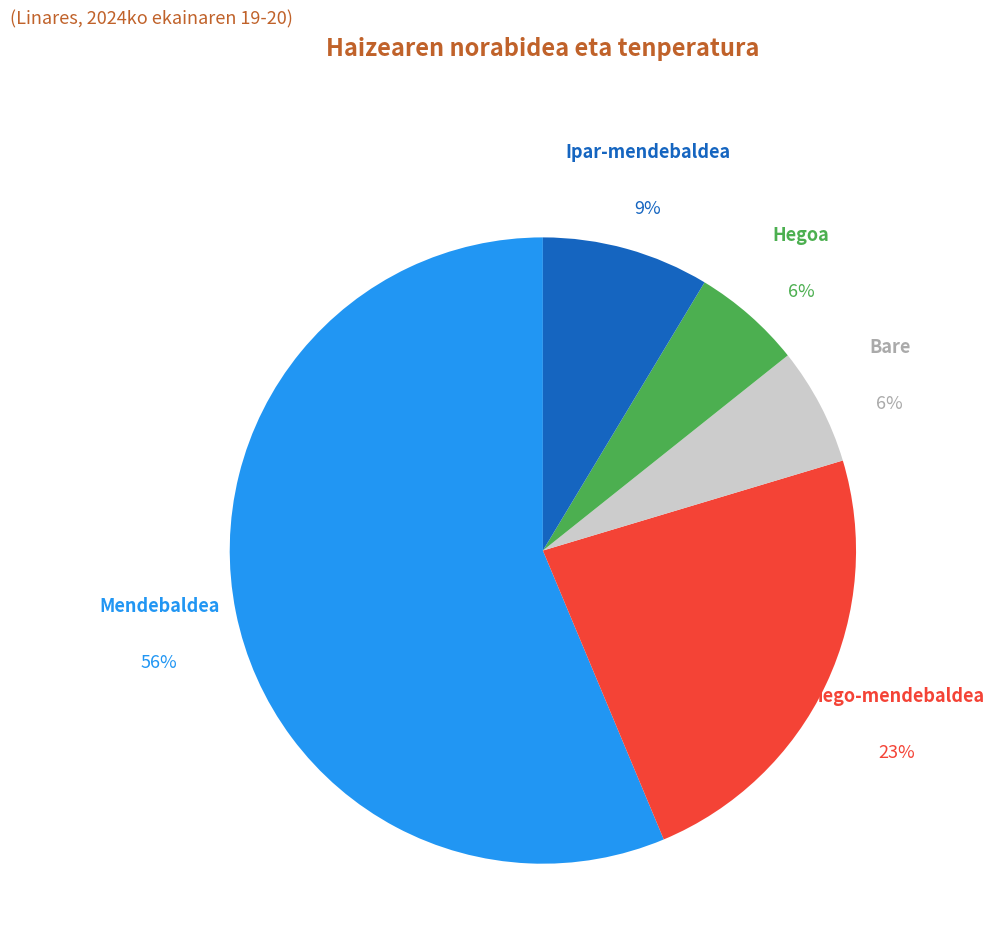

To the nearest percent, what is the combined percentage of Hego-mendebaldea and Ipar-mendebaldea?

32%